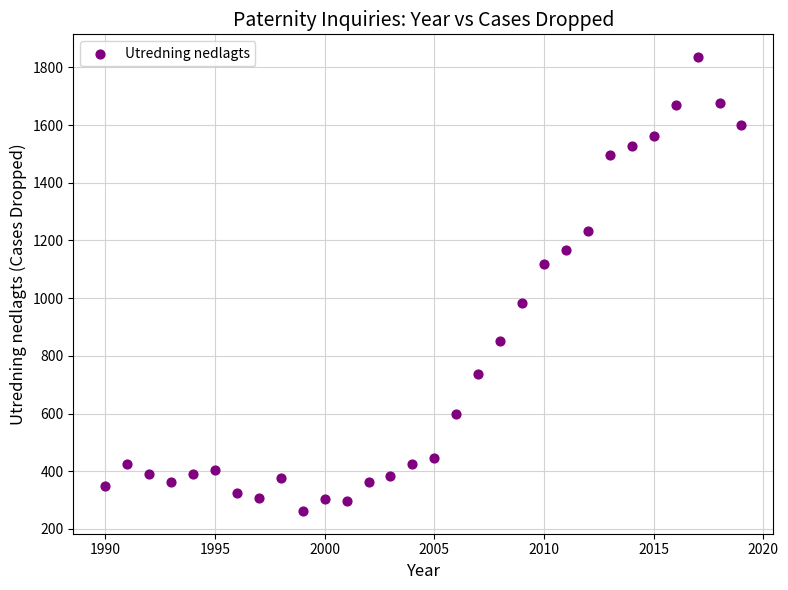

What is the range of Y values (max minus min)?

1574